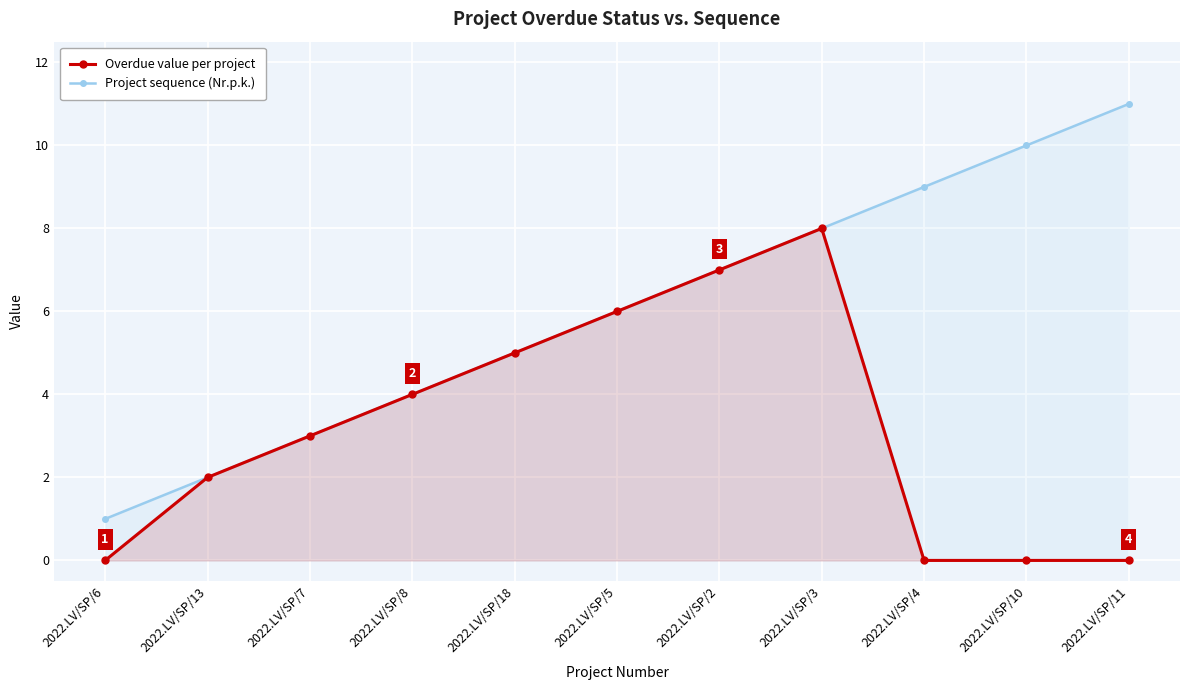

Which series changed the most between 2022.LV/SP/8 and 2022.LV/SP/4?

Project sequence (Nr.p.k.)